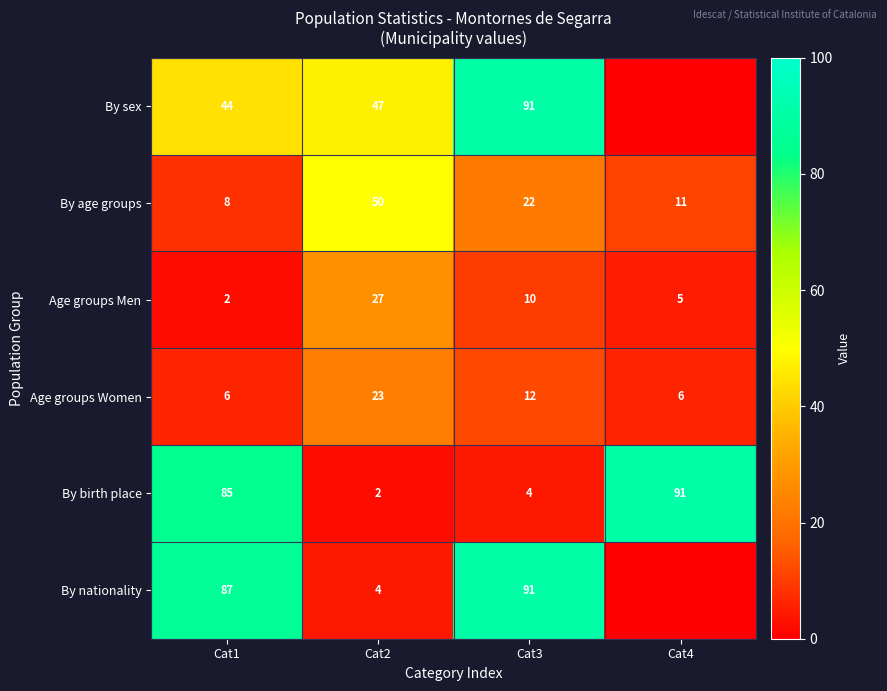

Where is Age groups Men nearest to the value 14?

Cat3